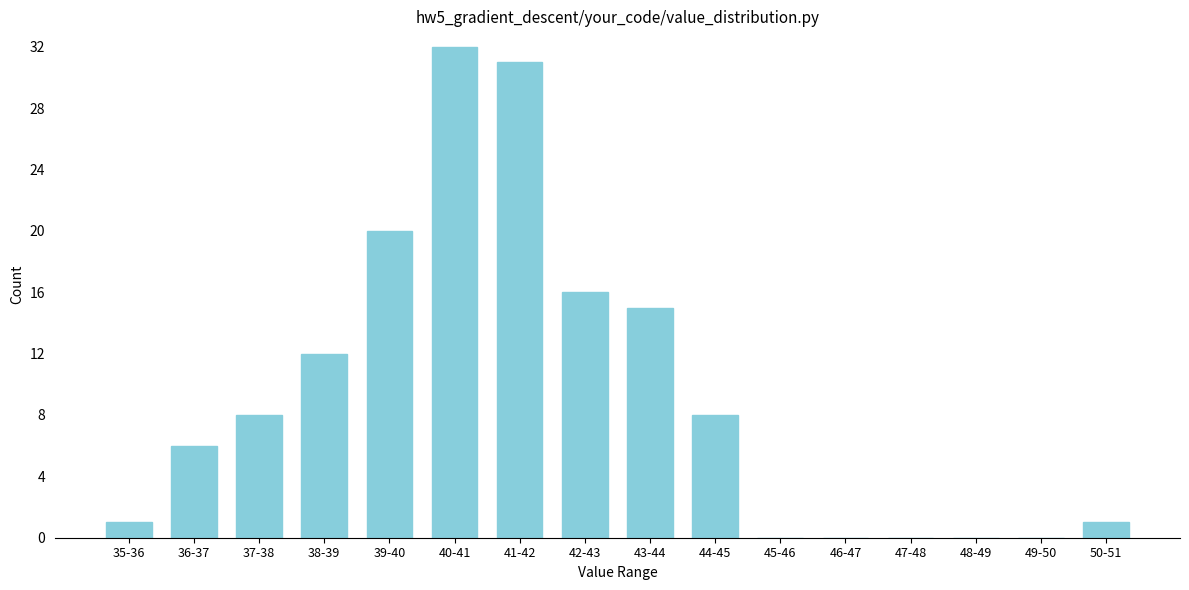

Reading left to right, transcribe all the data shown in this chart.

35-36=1	36-37=6	37-38=8	38-39=12	39-40=20	40-41=32	41-42=31	42-43=16	43-44=15	44-45=8	45-46=0	46-47=0	47-48=0	48-49=0	49-50=0	50-51=1